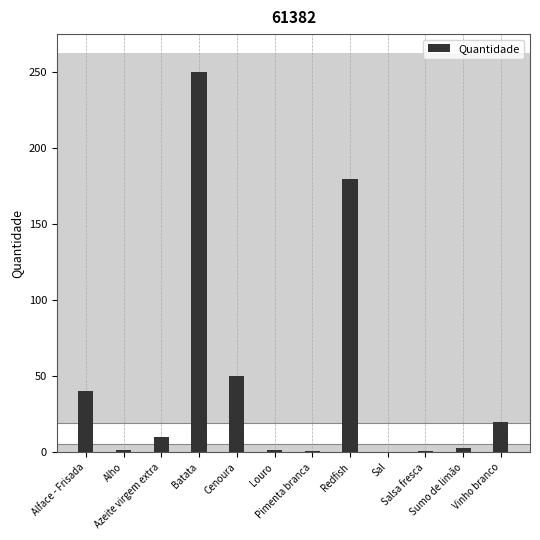

What is the maximum value shown in the chart?

250.0